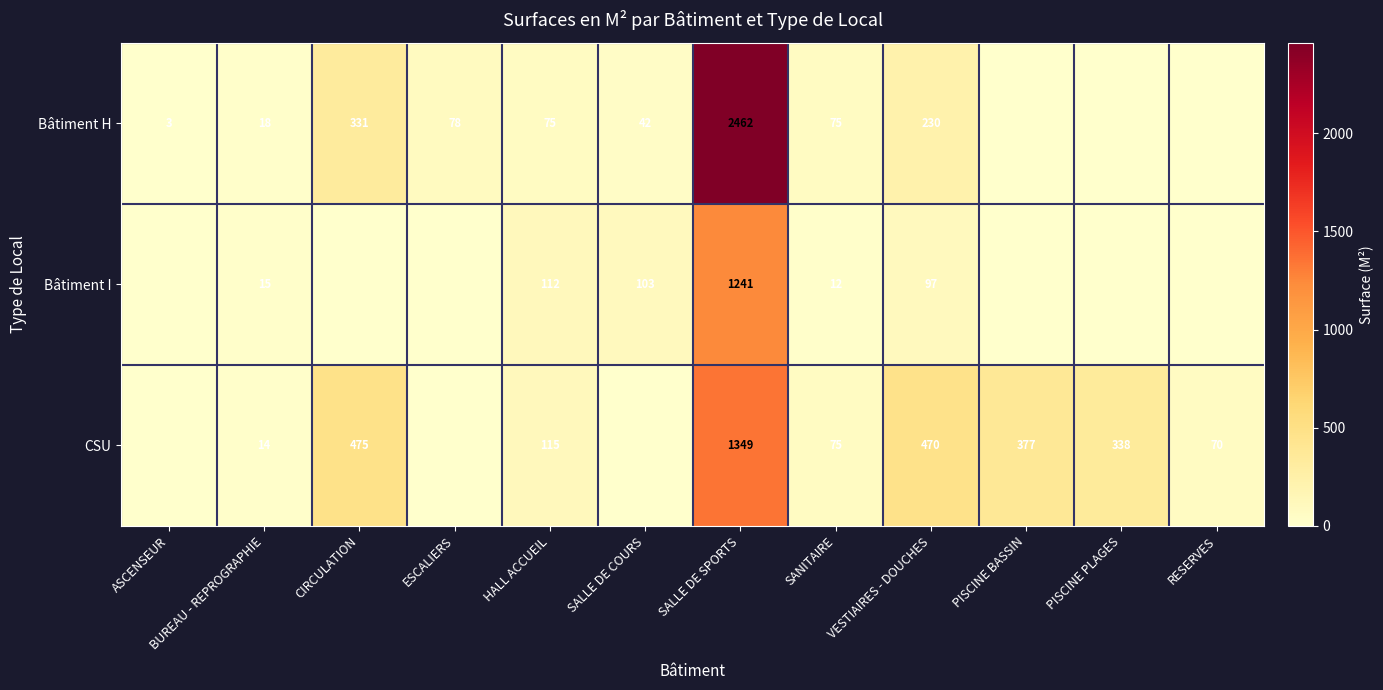

The value of Bâtiment H at SALLE DE SPORTS is 2462. True or false?

True